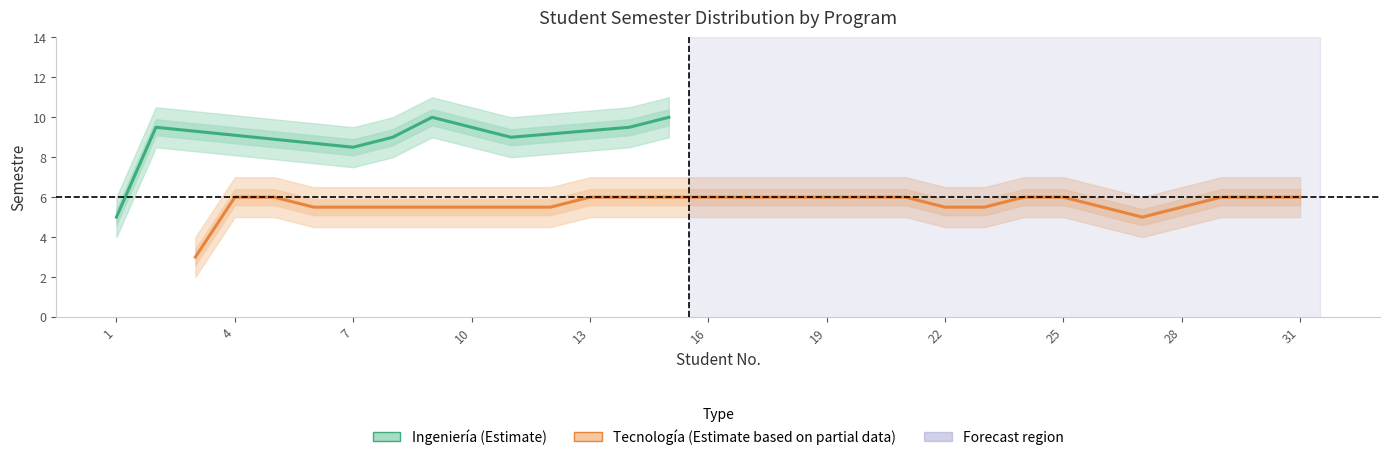

What is the difference between the second highest and second lowest values?

5